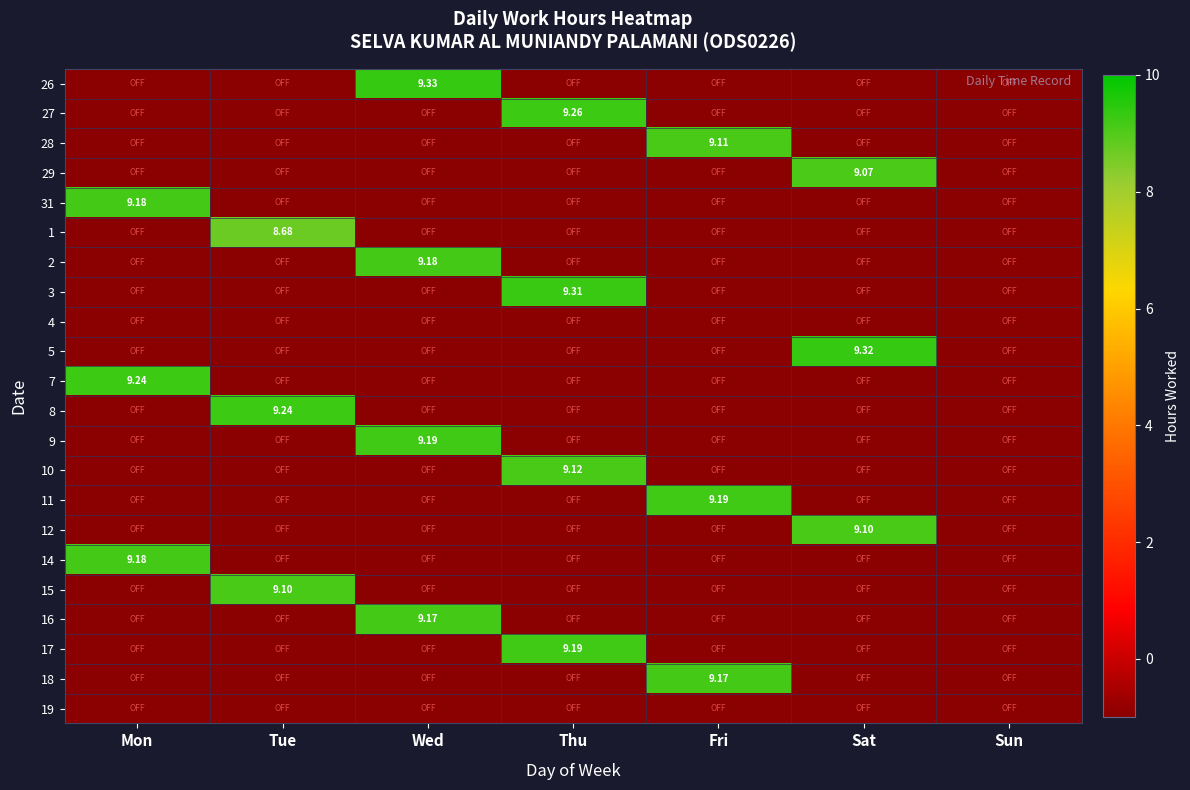

The 27 series shows -1.5 at Sun. True or false?

False